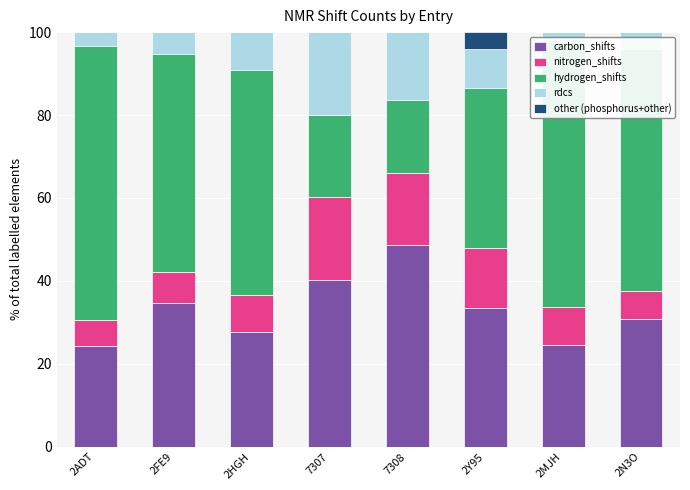

The value of carbon_shifts at 2FE9 is 34.5. True or false?

True